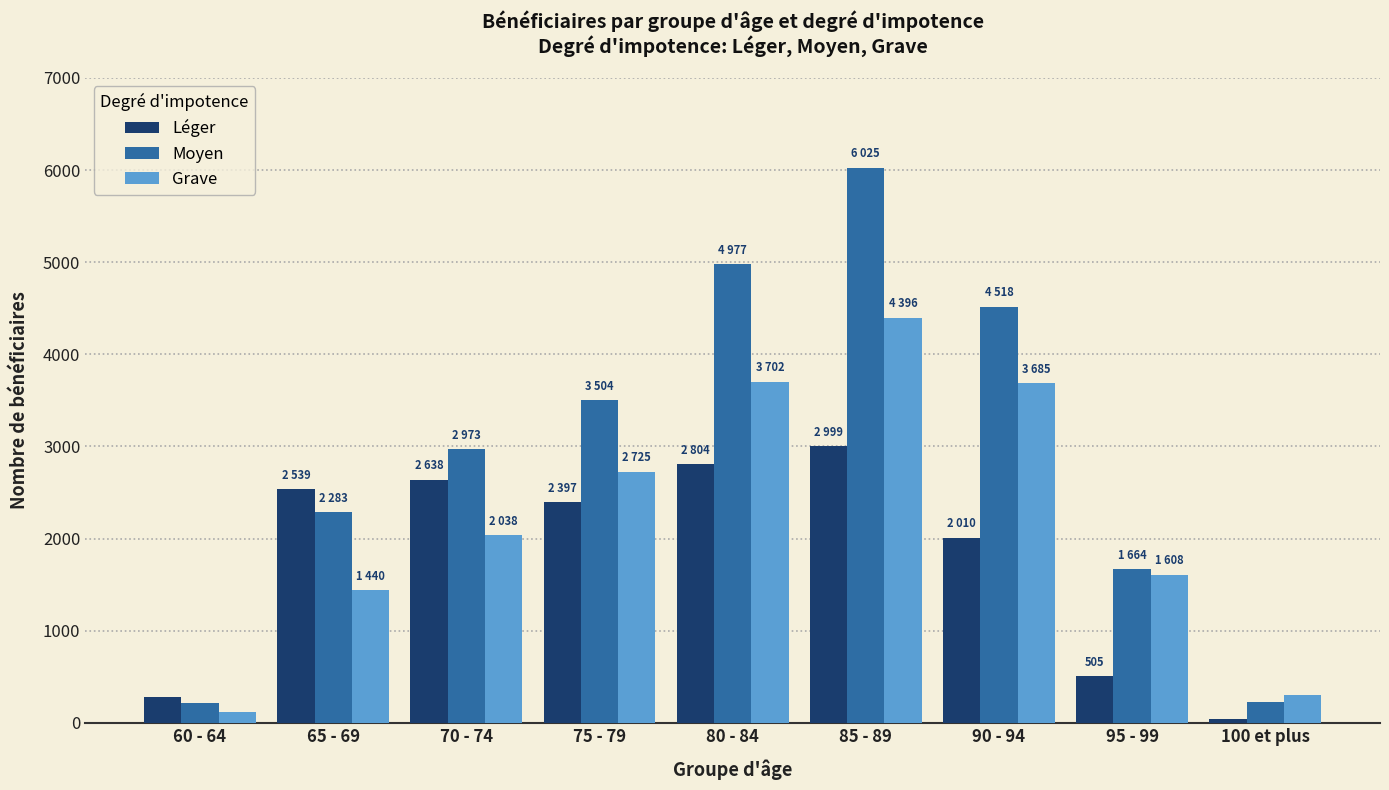

What is the label of the 7th bar from the right?

70 - 74